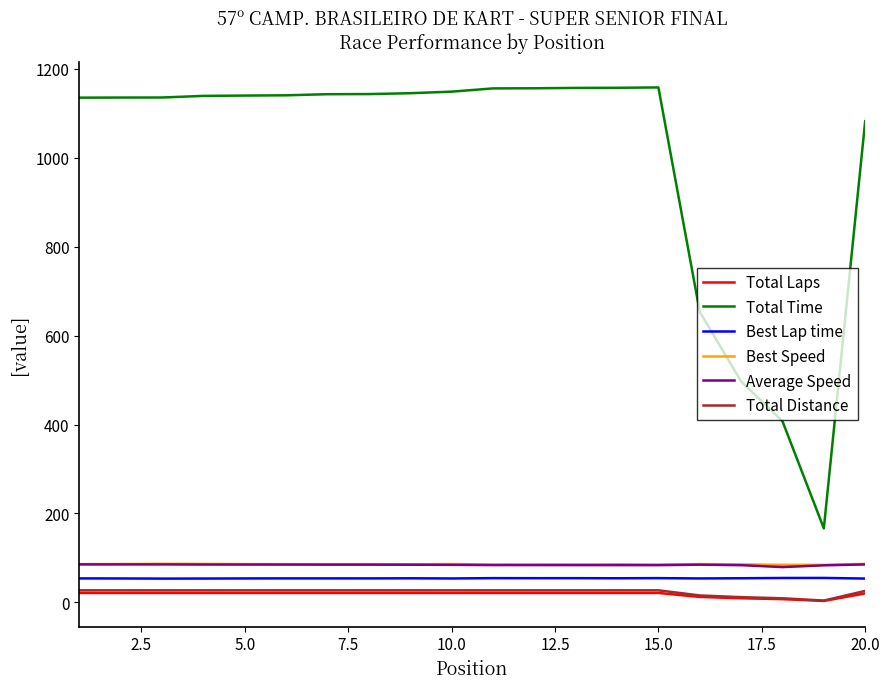

What is the average value of the Best Lap time series?

53.9